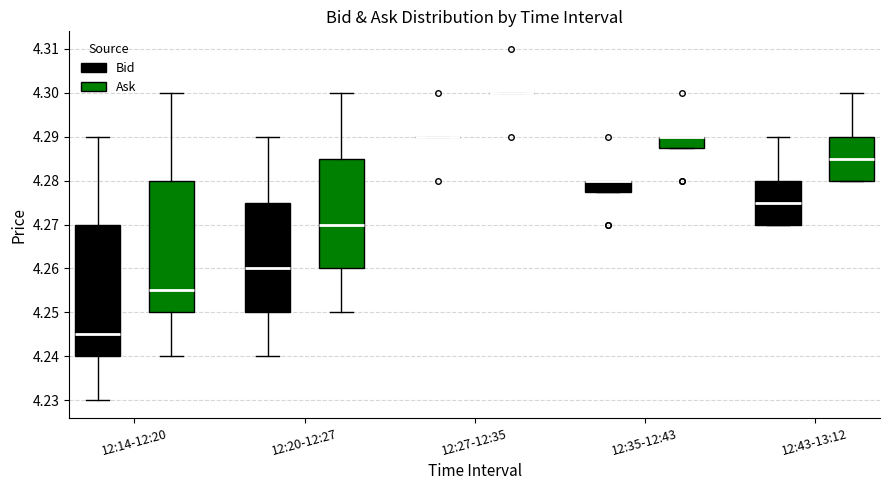

Where is the upper edge of the box for 12:35-12:43 (Bid) on the y-axis? The values are not printed on the chart, so give them approximately, as read against the axis.

4.280